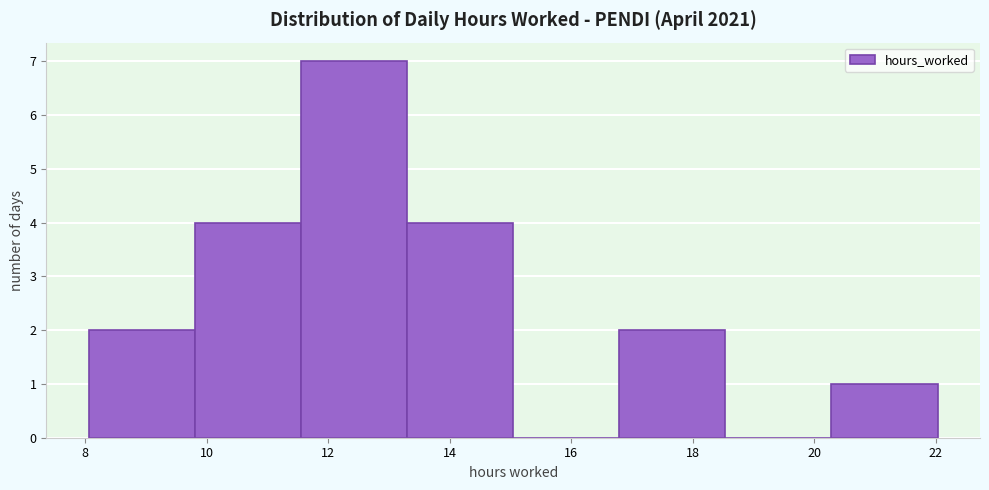

What is the height of the bar covering 9.8 to 11.6 on the x-axis? Neither the bar edges nor the heights are printed on the chart, so give them approximately, as read against the axes.

4